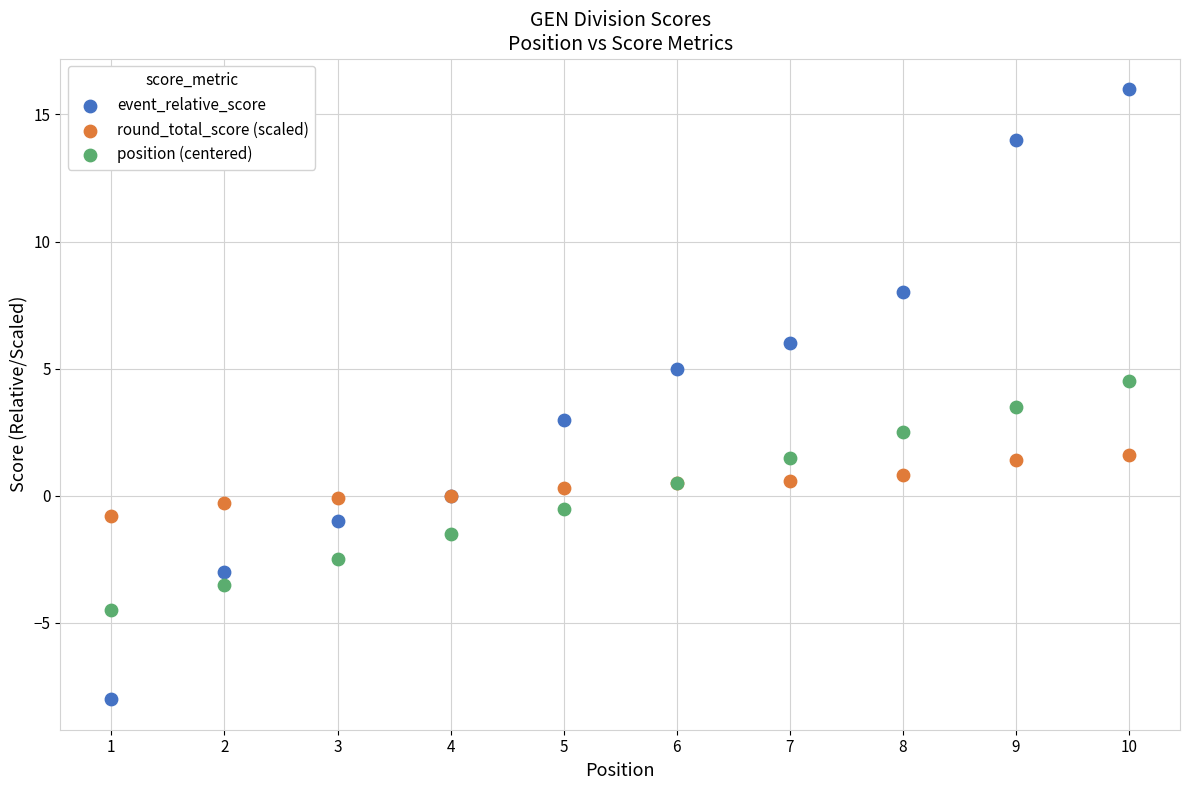

Which series has the widest spread of Y values?

event_relative_score